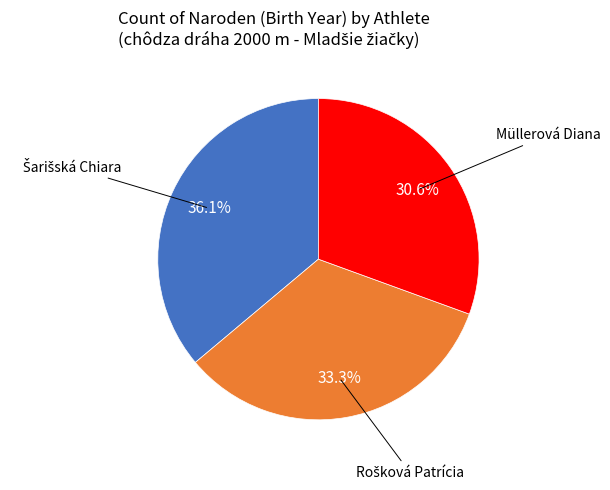

Is there any slice that represents more than half of the pie?

No